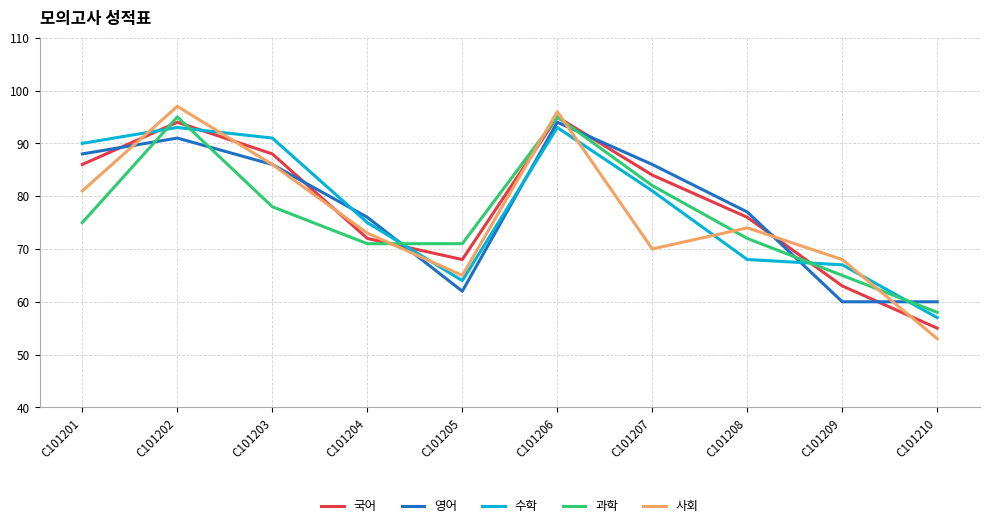

What is the average value of the 과학 series?

76